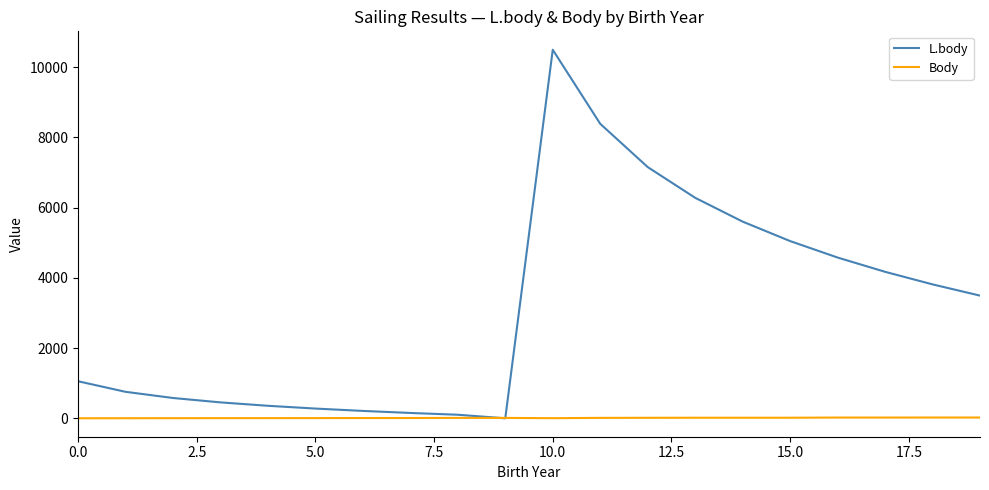

What is the maximum value shown in the chart?

10493